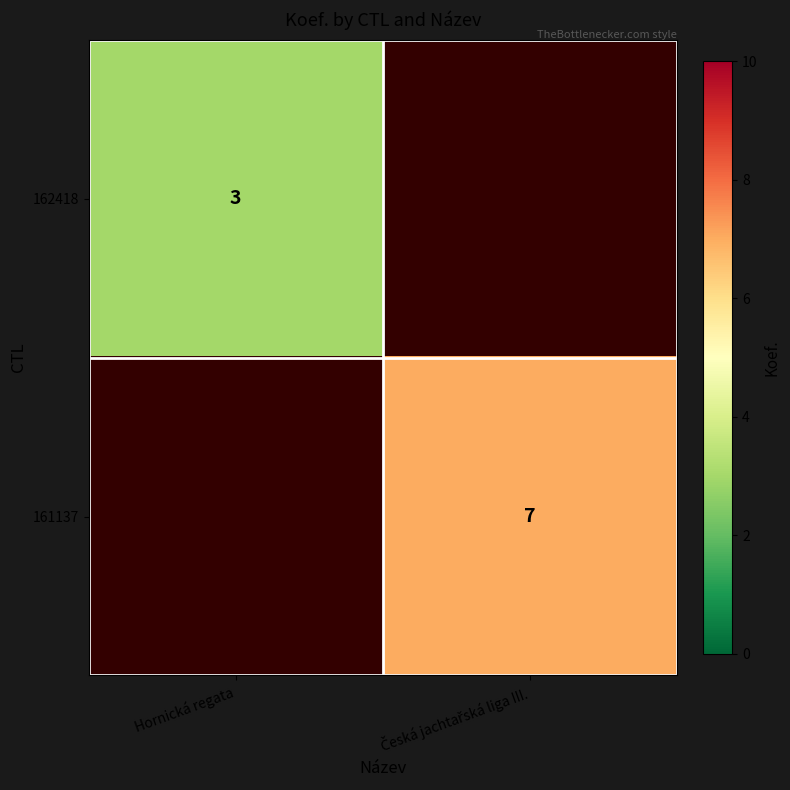

The value of 162418 at Hornická regata is 3. True or false?

True